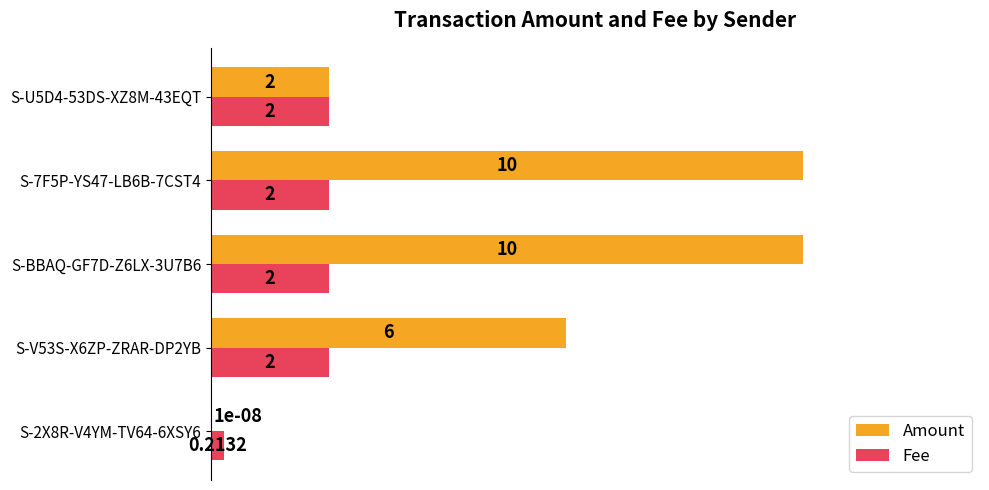

What is the sum of the Amount values at S-2X8R-V4YM-TV64-6XSY6 and S-BBAQ-GF7D-Z6LX-3U7B6?

10.0